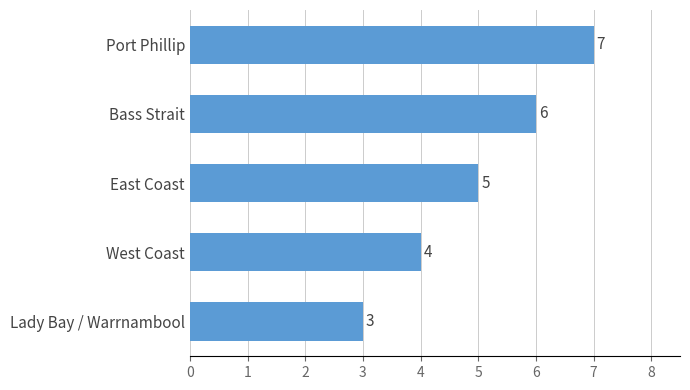

What is the ratio of the value at Lady Bay / Warrnambool to the value at Bass Strait?

0.5